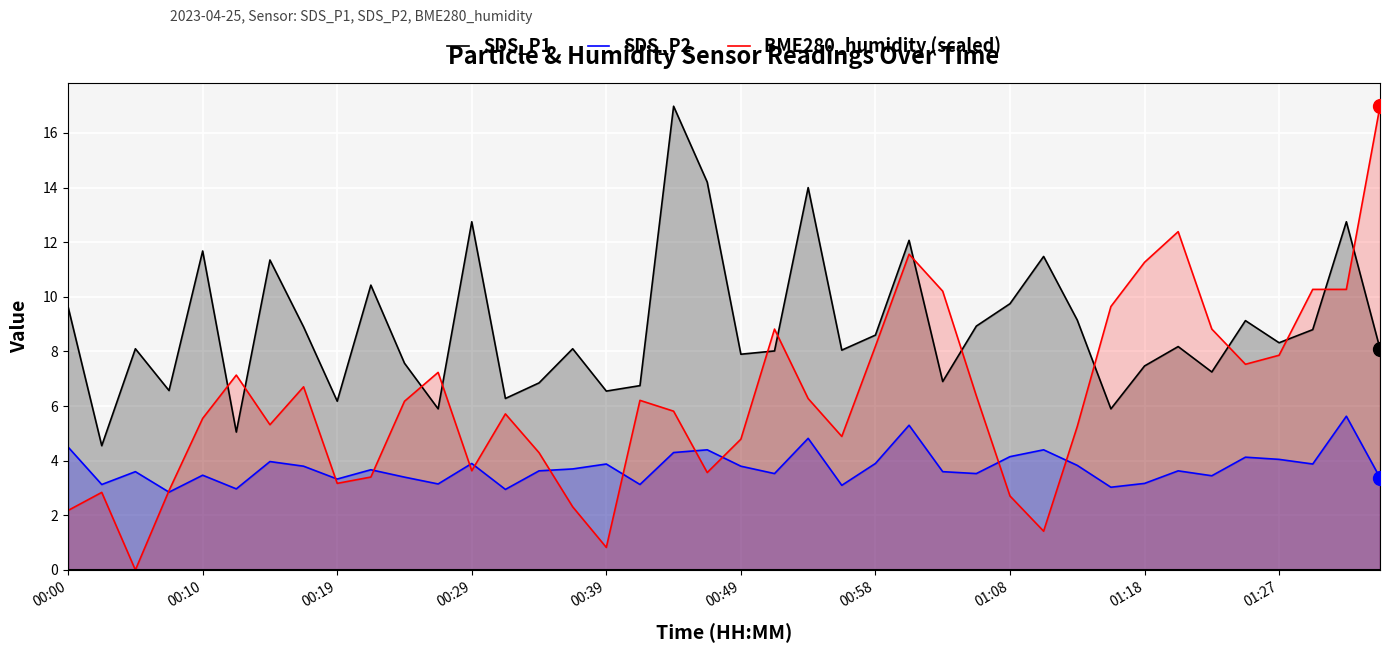

What is the difference between the second highest and second lowest values in the SDS_P2 series?

2.3